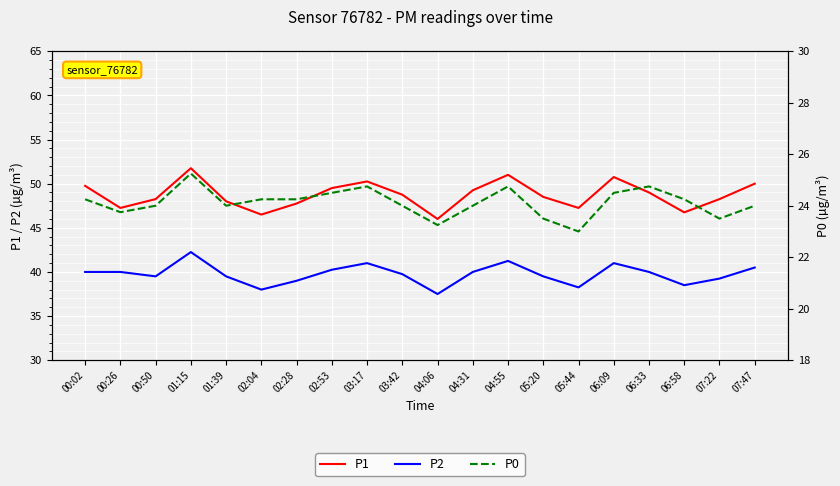

At which category is the sum across all series the highest?

01:15